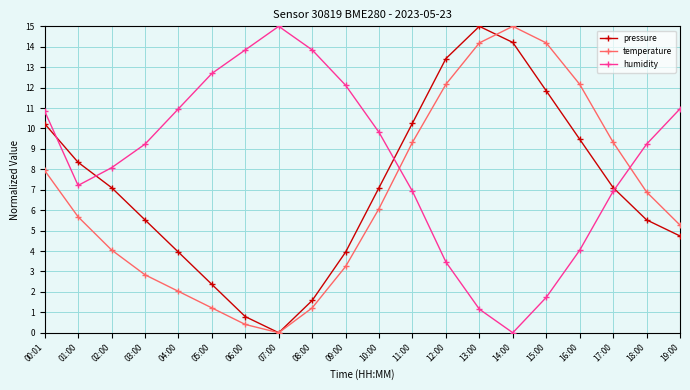

How many values in pressure are above zero?

19